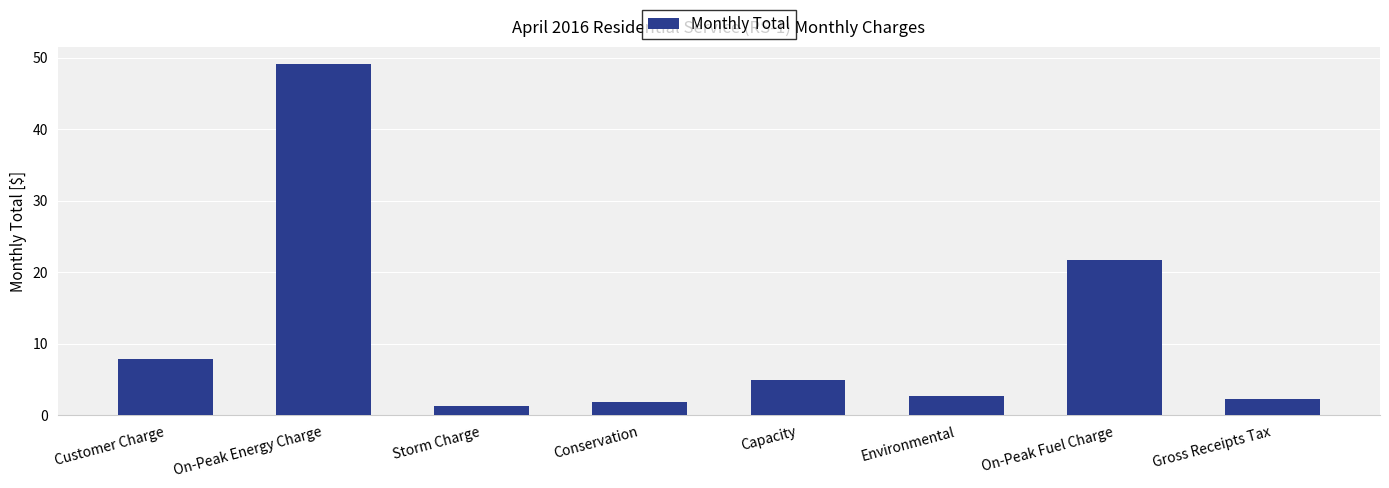

Reading left to right, what are all the values shown in this chart?

Customer Charge=7.9	On-Peak Energy Charge=49.1	Storm Charge=1.3	Conservation=1.9	Capacity=4.9	Environmental=2.6	On-Peak Fuel Charge=21.7	Gross Receipts Tax=2.3